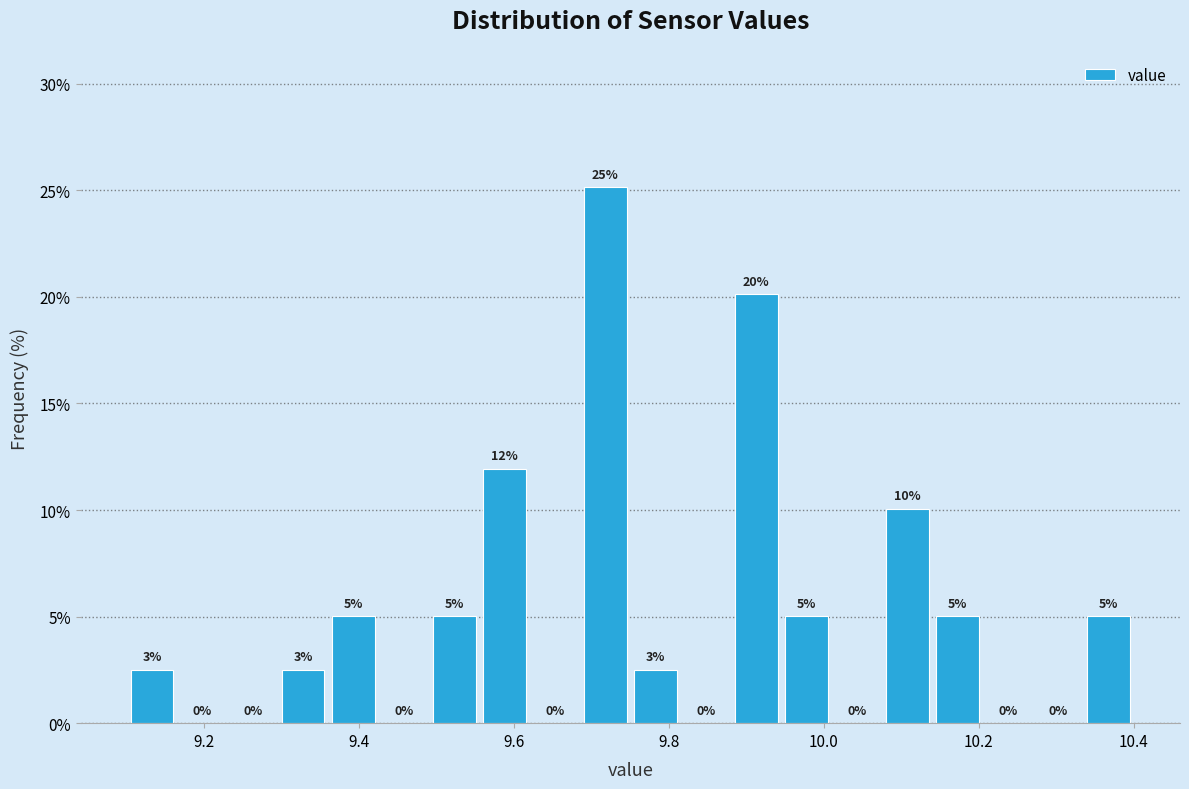

Around what value on the x-axis is the tallest bar? Give the approximate position of its centre, as read against the axis.

9.72